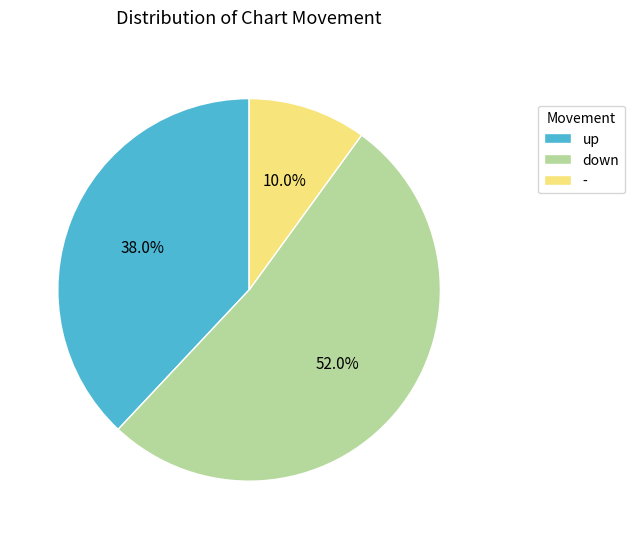

What percentage is the - slice, to the nearest percent?

10%